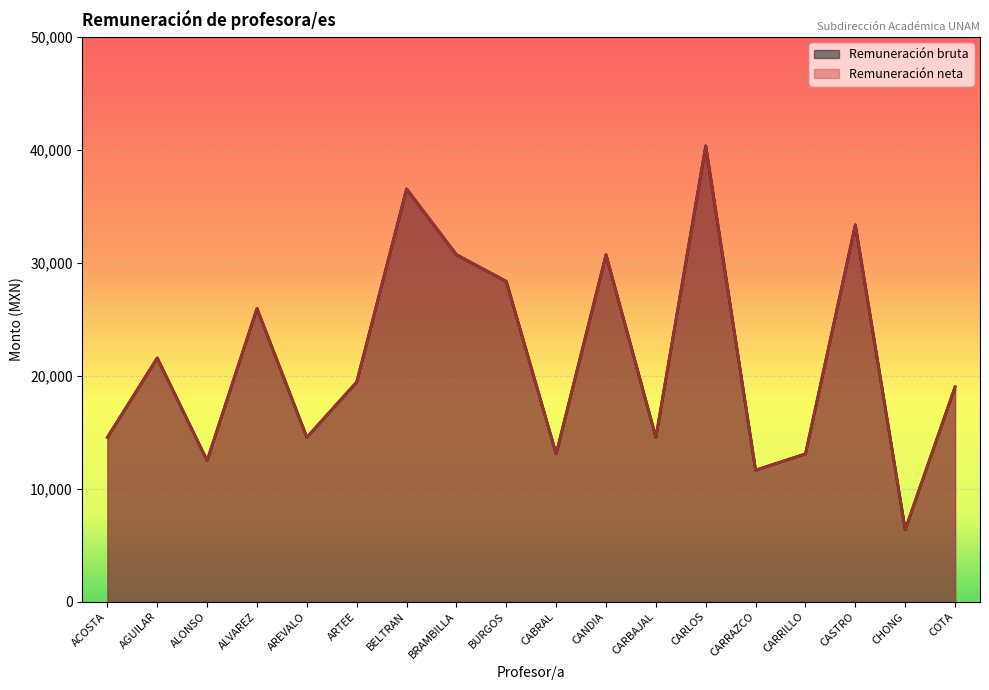

What is the value of the Remuneración bruta point at the 2nd from the left?

21587.8